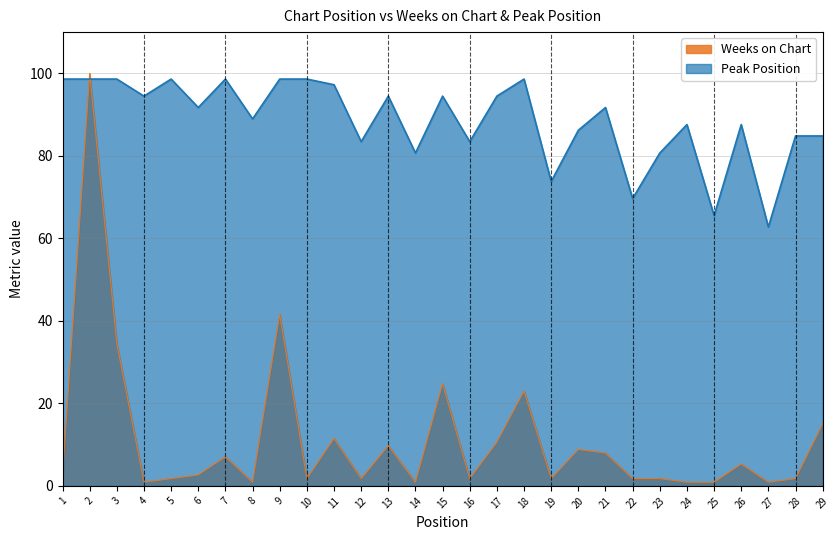

What is the difference between the maximum and minimum values in the Weeks on Chart series?

99.1